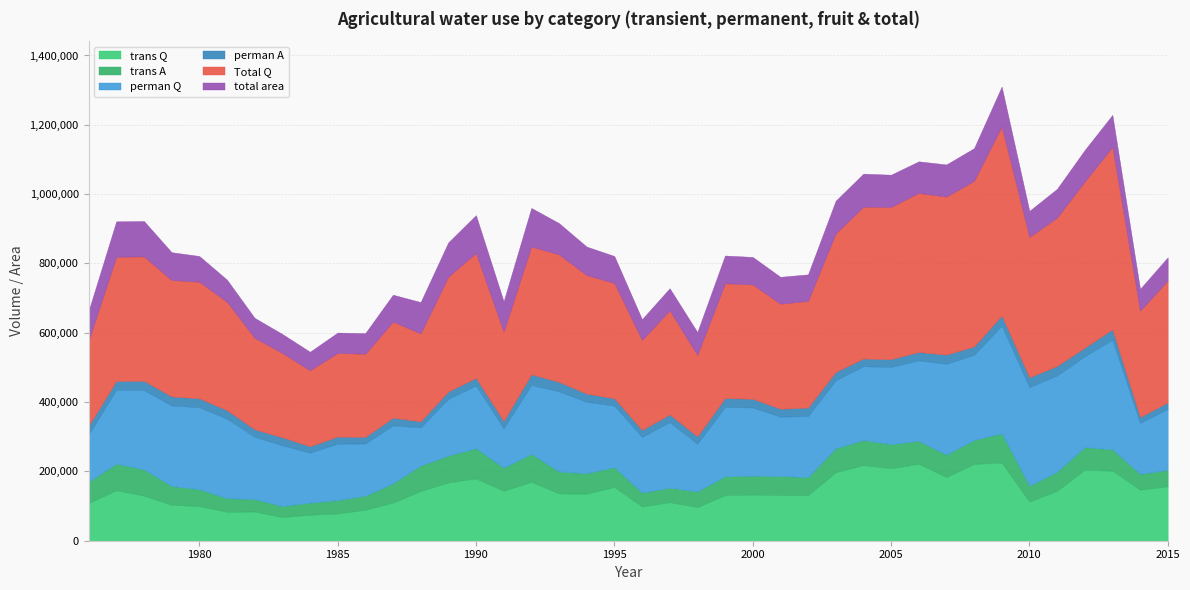

Reading left to right, extract all data points from this chart.

trans Q: 109092.0	145527.0	130173.0	103621.0	100180.0	83375.0	84360.0	68320.0	74940.0	78690.0	89325.0	109850.0	143757.0	168023.0	179790.0	144314.0	170058.6	136613.0	135898.0	155096.2	99061.1	111274.7	97082.9	131600.0	133225.4	131814.0	131482.1	197657.0	218270.5	209058.0	222158.0	183717.0	221802.0	225566.0	112821.0	144151.0	205008.0	202052.0	147503.0	156957.0
trans A: 61295.0	76871.0	75679.0	54294.0	48500.0	39250.0	35900.0	31770.0	35000.0	38450.0	40660.0	55508.0	73305.0	77573.0	87040.0	66300.0	80641.0	63012.0	58785.0	57036.5	39714.0	41810.7	45100.0	54405.5	54508.6	54842.0	52102.5	69183.0	72113.0	69597.0	66061.8	64833.0	68895.0	84391.0	46035.0	54852.0	64928.0	61749.0	45266.0	47167.0
perman Q: 136480.0	213110.0	229020.0	232400.0	236400.0	229550.0	179650.0	175300.0	144200.0	162893.0	150755.0	167425.0	110160.0	163677.0	180866.0	113582.0	198759.0	231431.0	206372.2	177759.0	160727.4	189275.2	137764.5	199745.0	196885.5	171365.0	176207.0	195955.0	213073.0	222775.0	232281.0	262002.0	245585.0	310650.0	284451.0	277931.0	262142.0	316454.0	147014.0	176377.0
perman A: 24600.0	25200.0	26400.0	25900.0	25700.0	24500.0	21600.0	22900.0	18480.0	20280.0	18730.0	22130.0	17110.0	21186.0	21987.0	21184.0	30623.0	27185.0	23260.8	20883.0	20081.8	21865.6	21090.0	25721.5	24800.0	22723.0	24439.0	24116.0	22153.0	22265.0	23888.0	26406.0	24007.0	29217.0	28086.0	27196.0	24914.0	29614.0	16942.0	18488.0
Total Q: 245572.0	358637.0	359193.0	336021.0	336580.0	312925.0	264010.0	243620.0	219140.0	241583.0	240080.0	277275.0	253917.0	331700.0	360656.0	257896.0	368817.7	368044.0	342270.2	332855.2	259788.5	300549.9	234847.4	331345.0	330110.9	303179.0	307689.1	399714.0	438250.5	439454.0	459222.0	456076.0	478008.0	545657.0	405180.0	428223.0	479637.0	526594.0	306937.0	351966.0
total area: 85895.0	102071.0	102079.0	80194.0	74200.0	63750.0	57500.0	54670.0	53480.0	58730.0	59390.0	77638.0	90415.0	98759.0	109027.0	87484.0	111264.0	90197.0	82045.8	77919.5	59795.8	63676.3	66190.0	80127.0	79308.6	77565.0	76541.5	94383.0	95267.0	92894.0	91043.8	92634.0	94237.0	114765.0	75117.0	82905.0	90680.0	92195.0	62985.0	66780.0